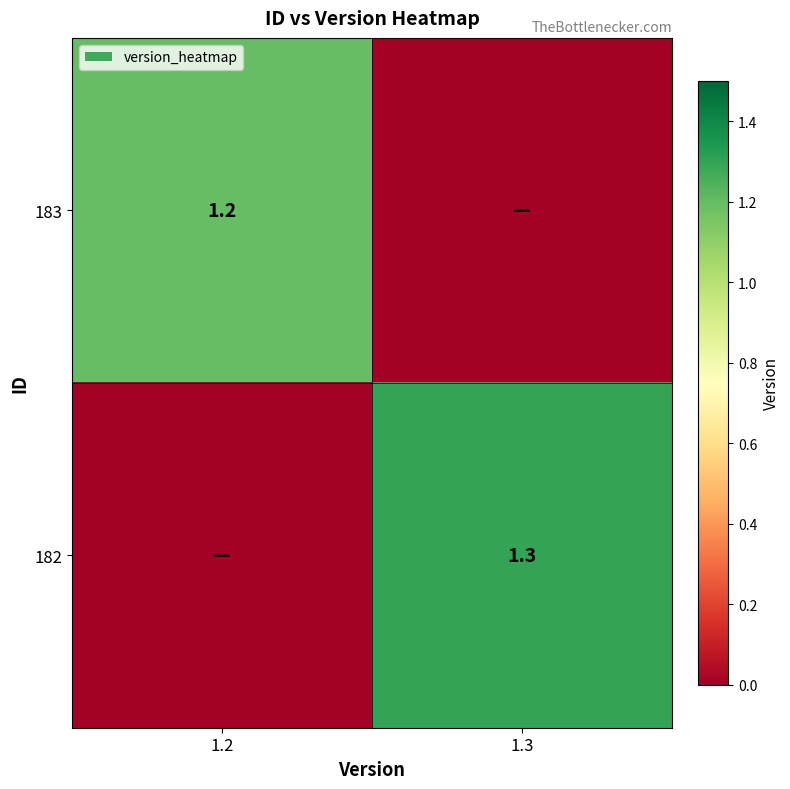

True or false: 183 has a value of 1.2 at 1.2.

True